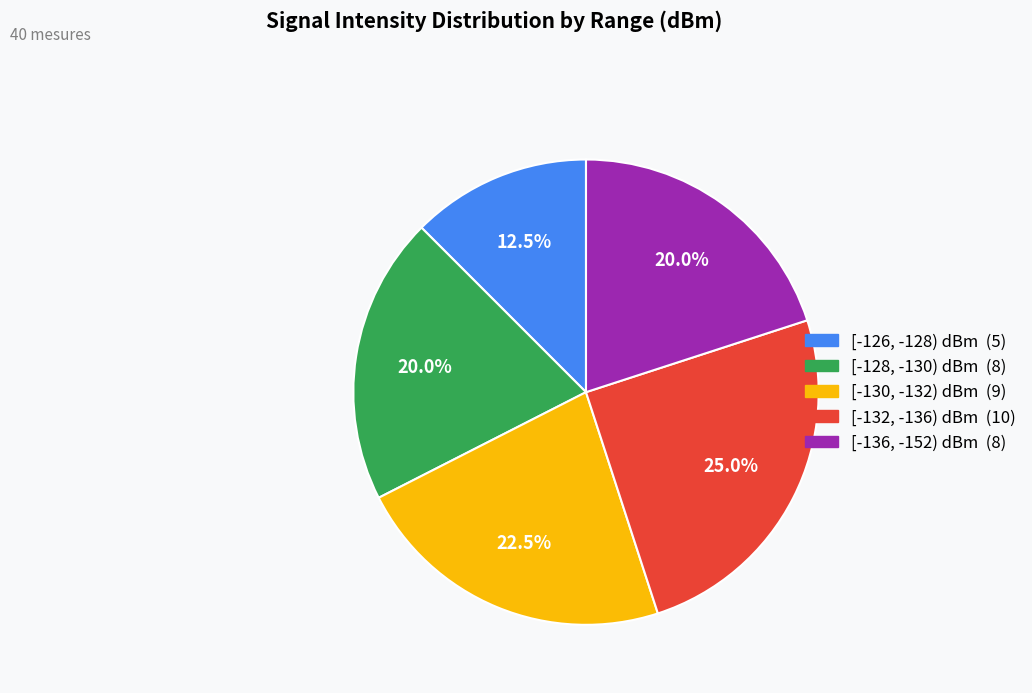

How many segments does this pie chart have?

5